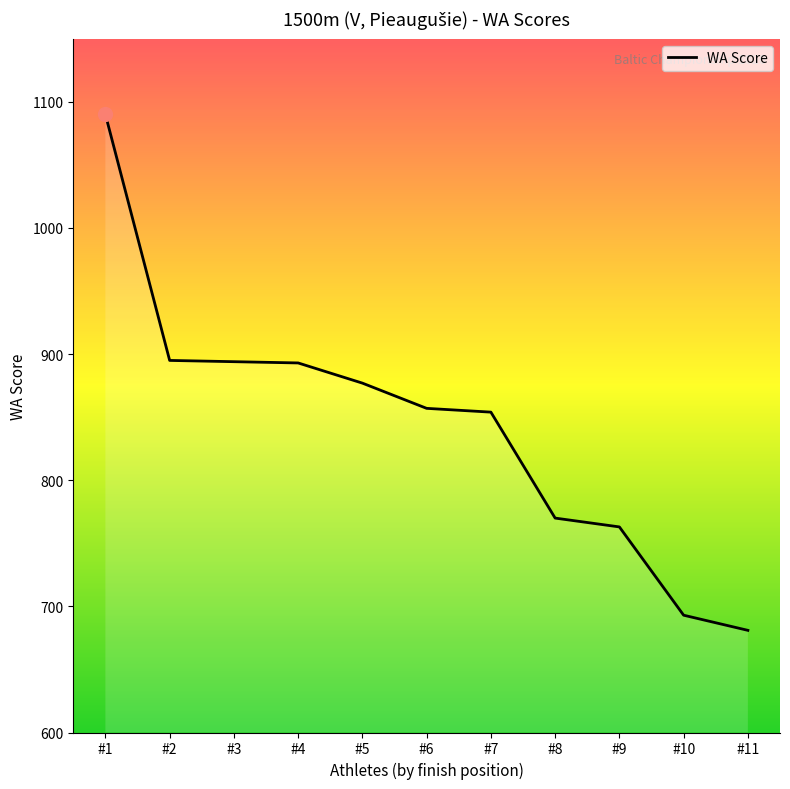

Which category has the lowest value across all series?

#11